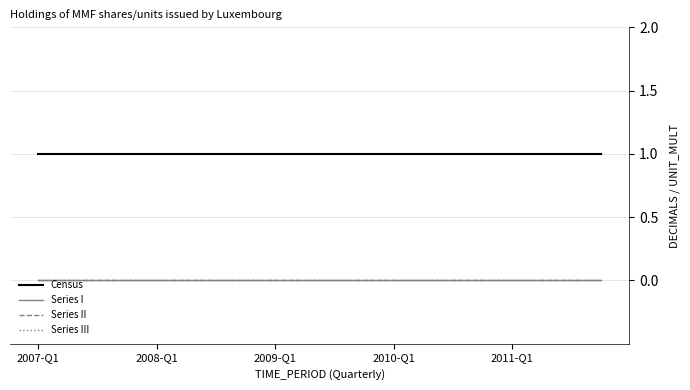

At which category is the sum across all series the highest?

2007-Q1